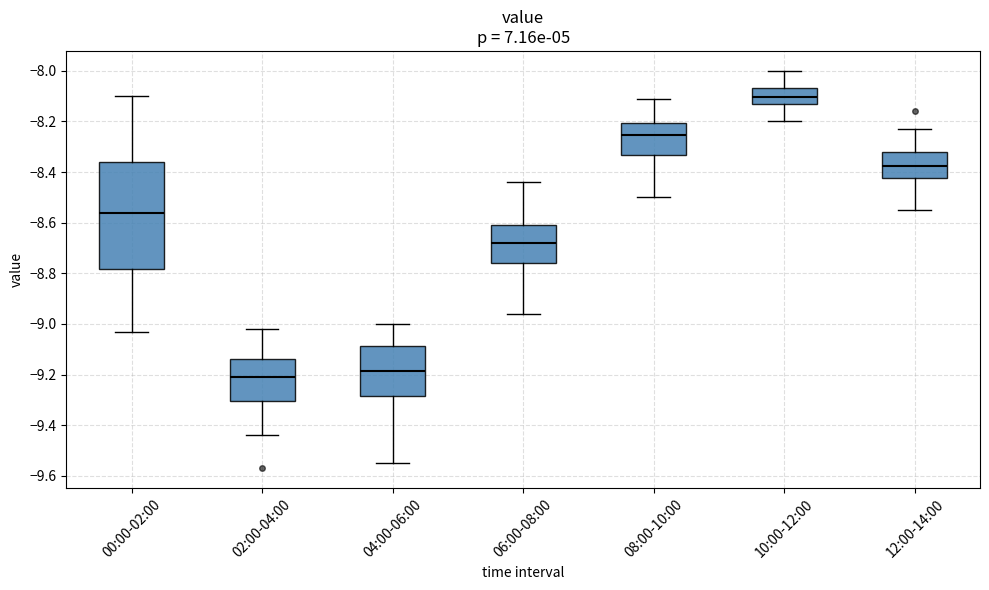

Which box's median line is the lowest?

02:00-04:00